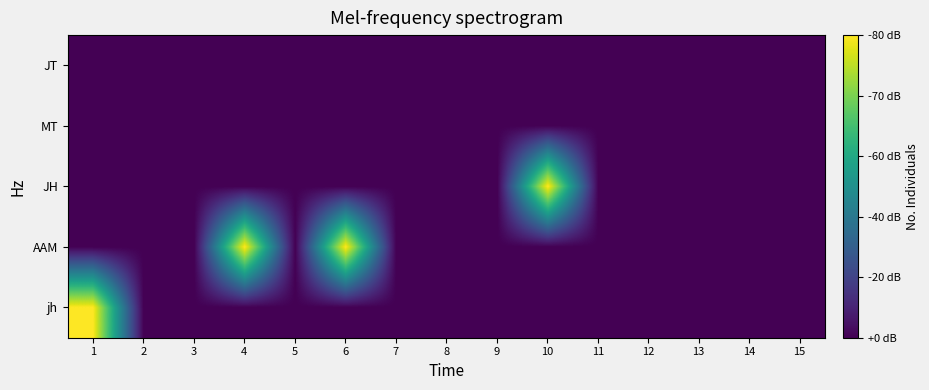

Count the number of data series in this chart.

5